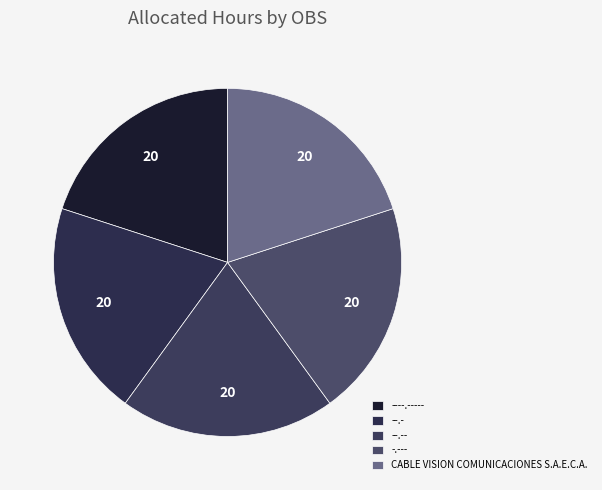

Count the number of slices in the pie.

5